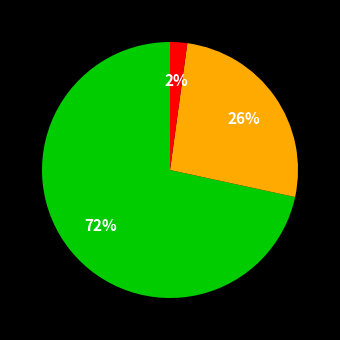

To the nearest percent, what is the average slice percentage?

33%